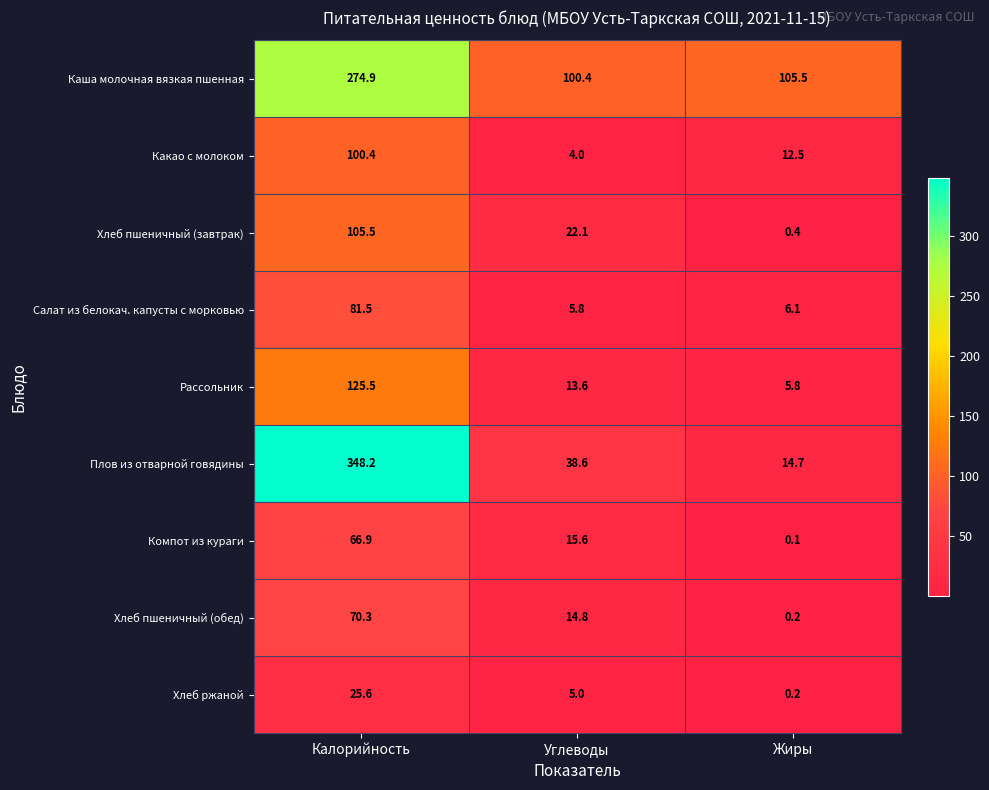

Is the value of Хлеб ржаной at Жиры greater than the value of Хлеб пшеничный (обед) at Калорийность?

No